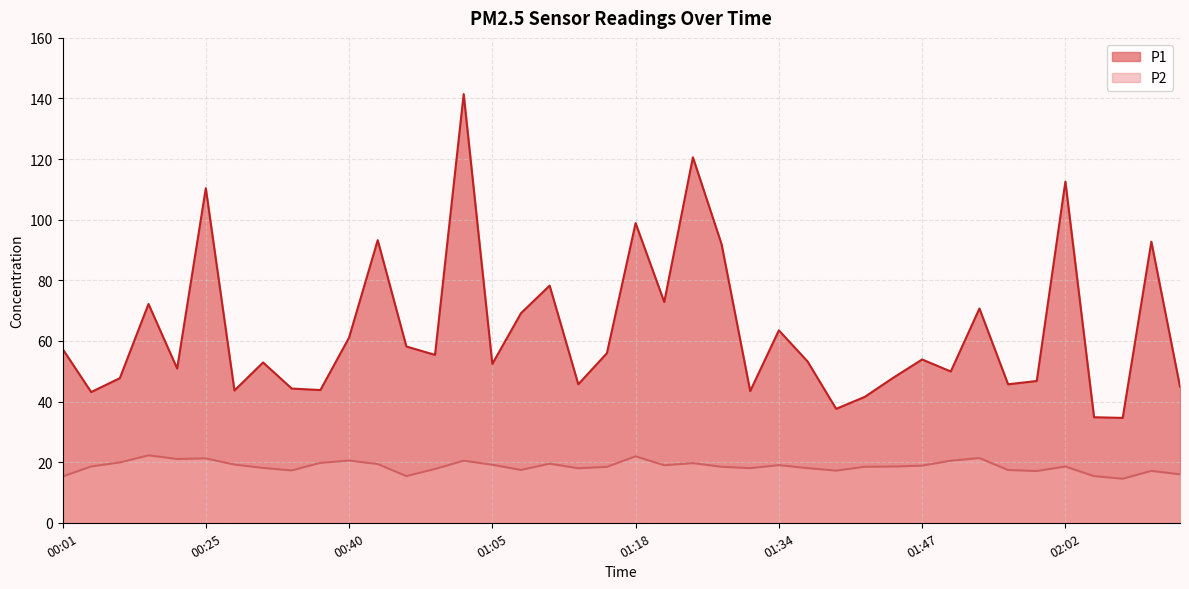

At which label is P1 closest to 88?

01:29